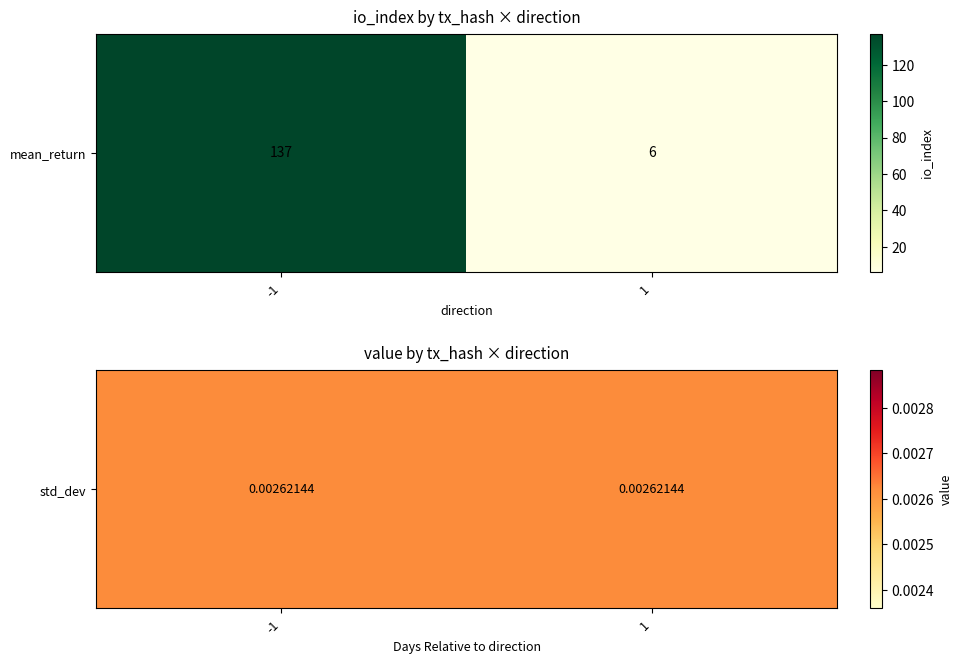

Reading right to left, extract all data points from this chart.

mean_return: 6.0	137.0
std_dev: 0.0	0.0